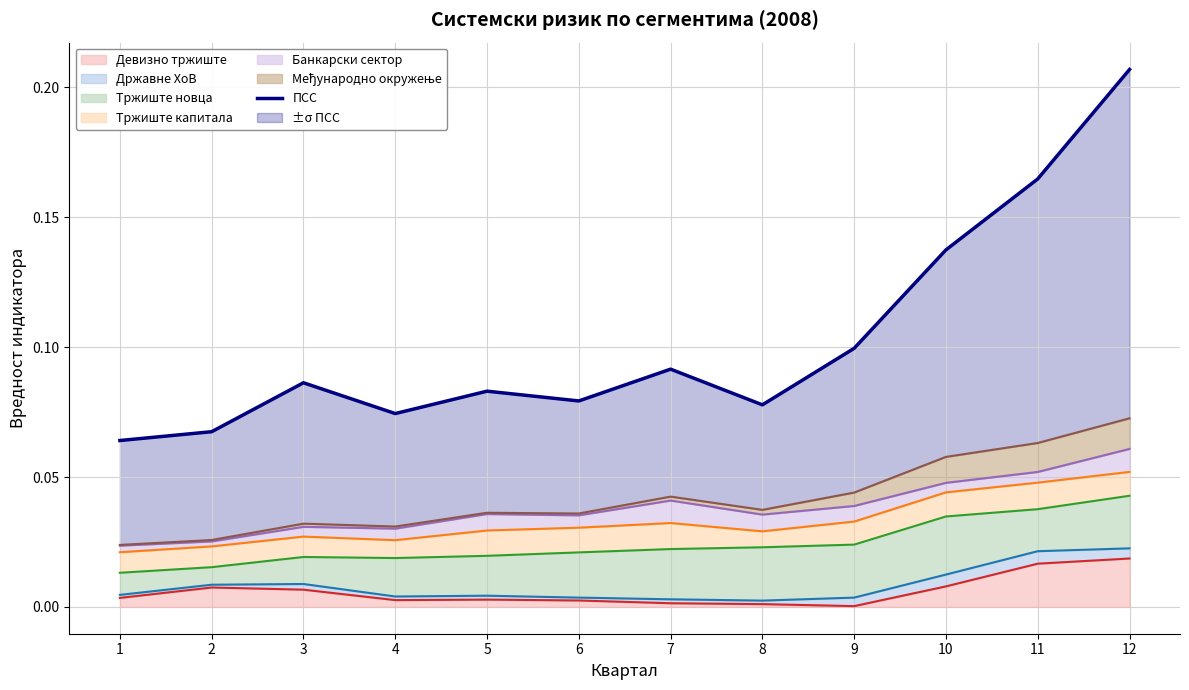

True or false: Девизно тржиште has a value of 0.0 at 8.

True